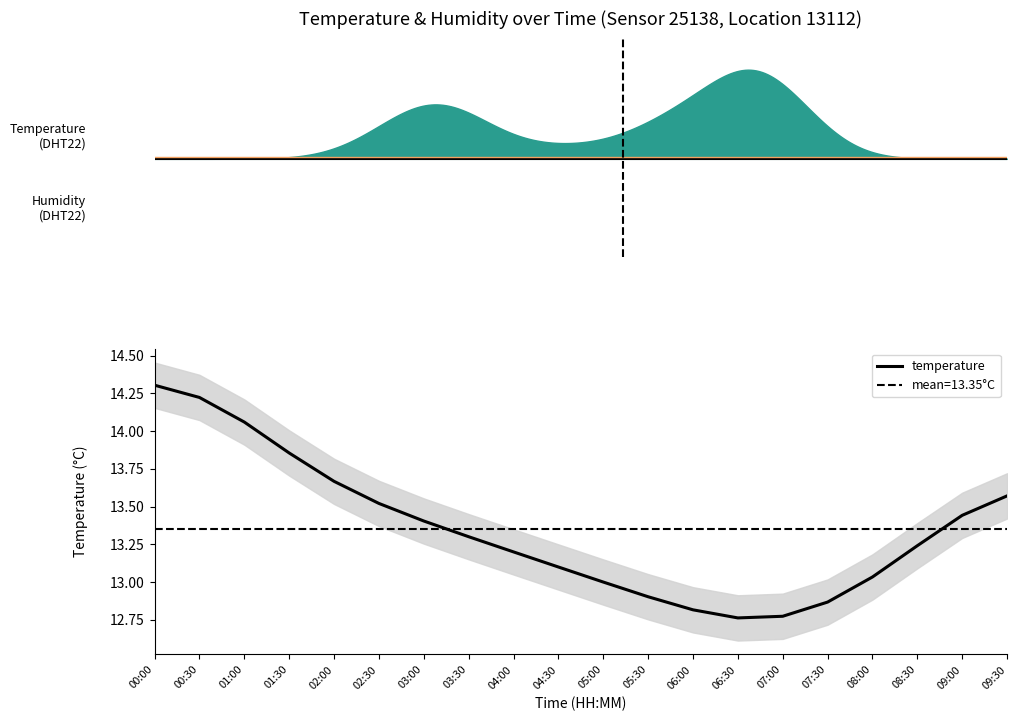

What is the sum of the values at 00:00 and 06:30?

27.1